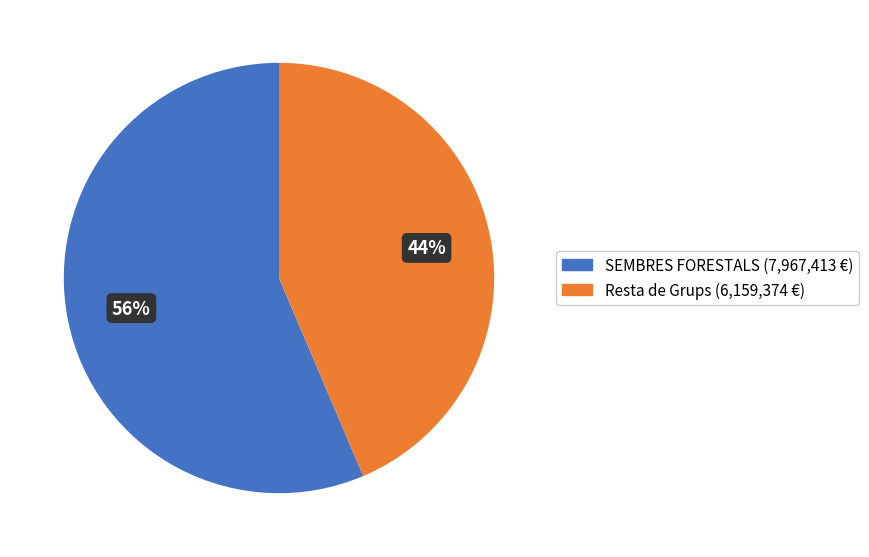

What is the ratio of the value at SEMBRES FORESTALS (7,967,413 €) to the value at Resta de Grups (6,159,374 €)?

1.3